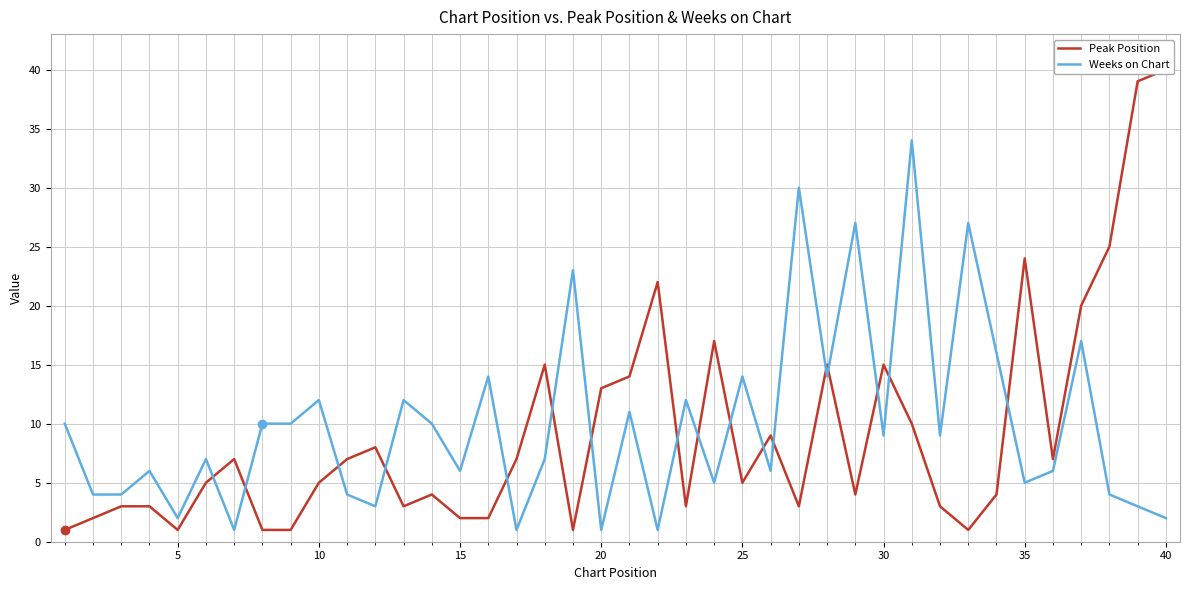

What value does the Weeks on Chart series have at 35?

5